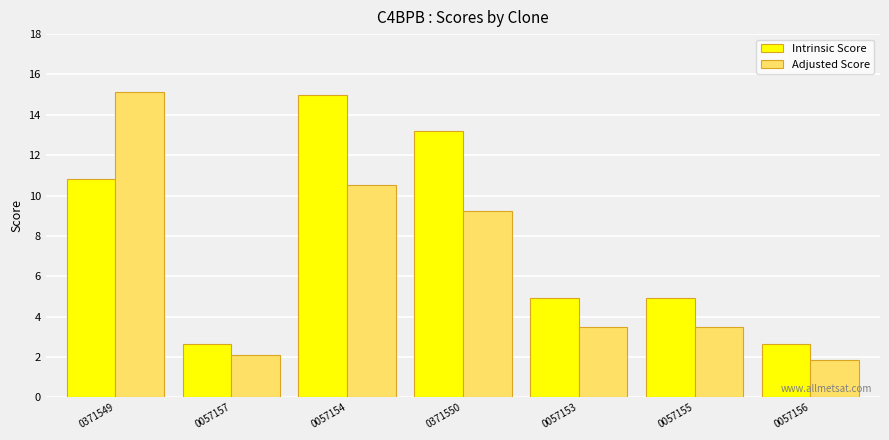

What is the average value of the Intrinsic Score series?

7.7